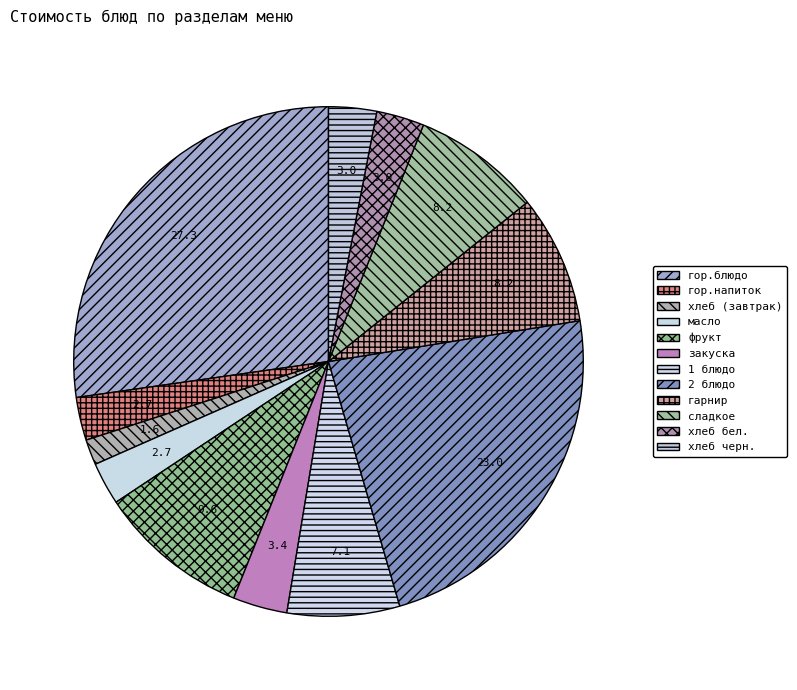

Is фрукт the majority of the pie?

No